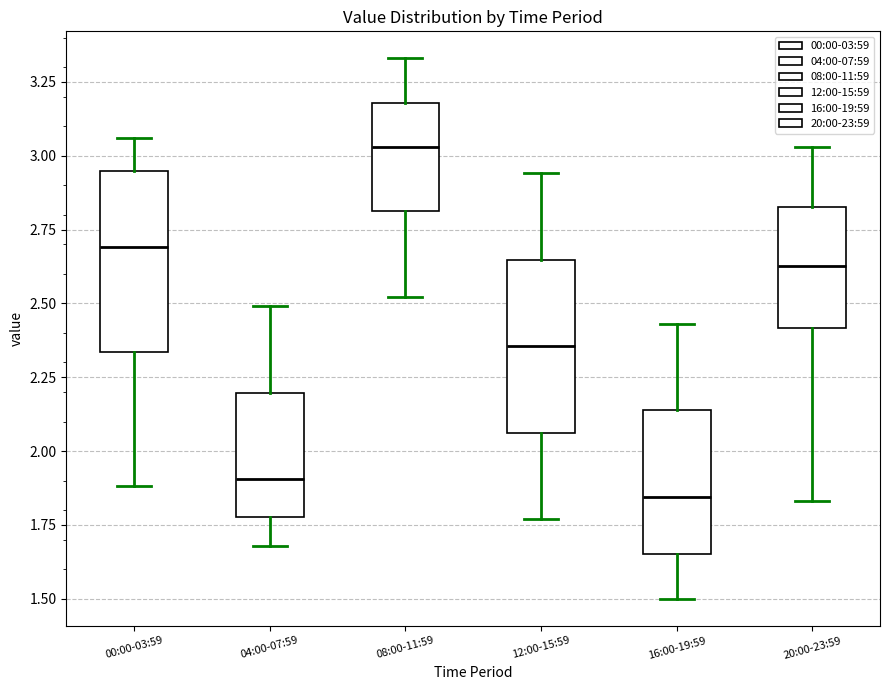

Reading left to right, transcribe this box plot: for each box, give where its median line is, the range the box spans, and where its two whiskers end, as read against the y-axis. The values are not printed on the chart, so give them approximately, as read against the axis.

00:00-03:59: median 2.70, box 2.35 to 2.95, whiskers 1.90 to 3.05
04:00-07:59: median 1.90, box 1.80 to 2.20, whiskers 1.70 to 2.50
08:00-11:59: median 3.05, box 2.80 to 3.20, whiskers 2.50 to 3.35
12:00-15:59: median 2.35, box 2.05 to 2.65, whiskers 1.75 to 2.95
16:00-19:59: median 1.85, box 1.65 to 2.15, whiskers 1.50 to 2.45
20:00-23:59: median 2.65, box 2.40 to 2.85, whiskers 1.85 to 3.05